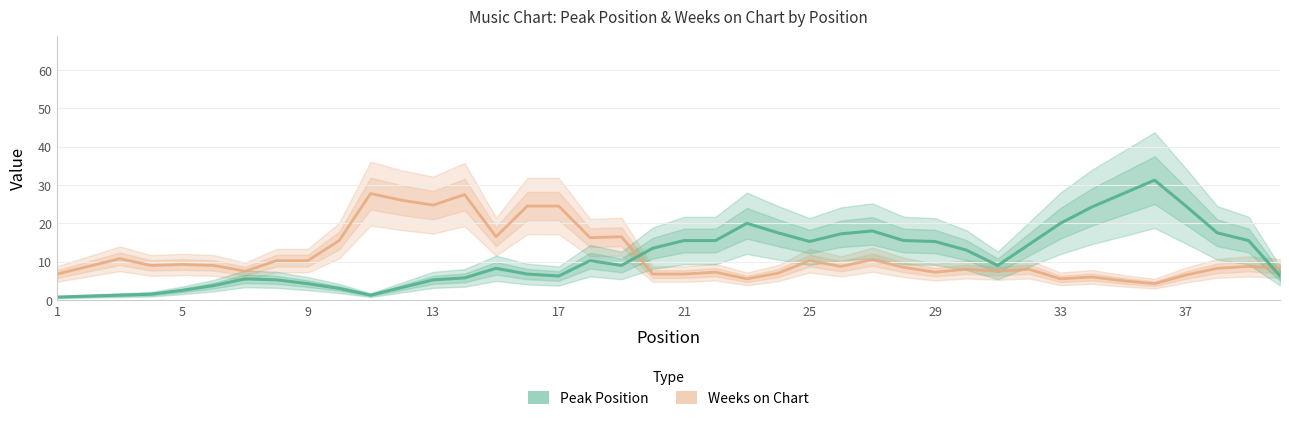

Which has a higher value, 16 or 28?

28